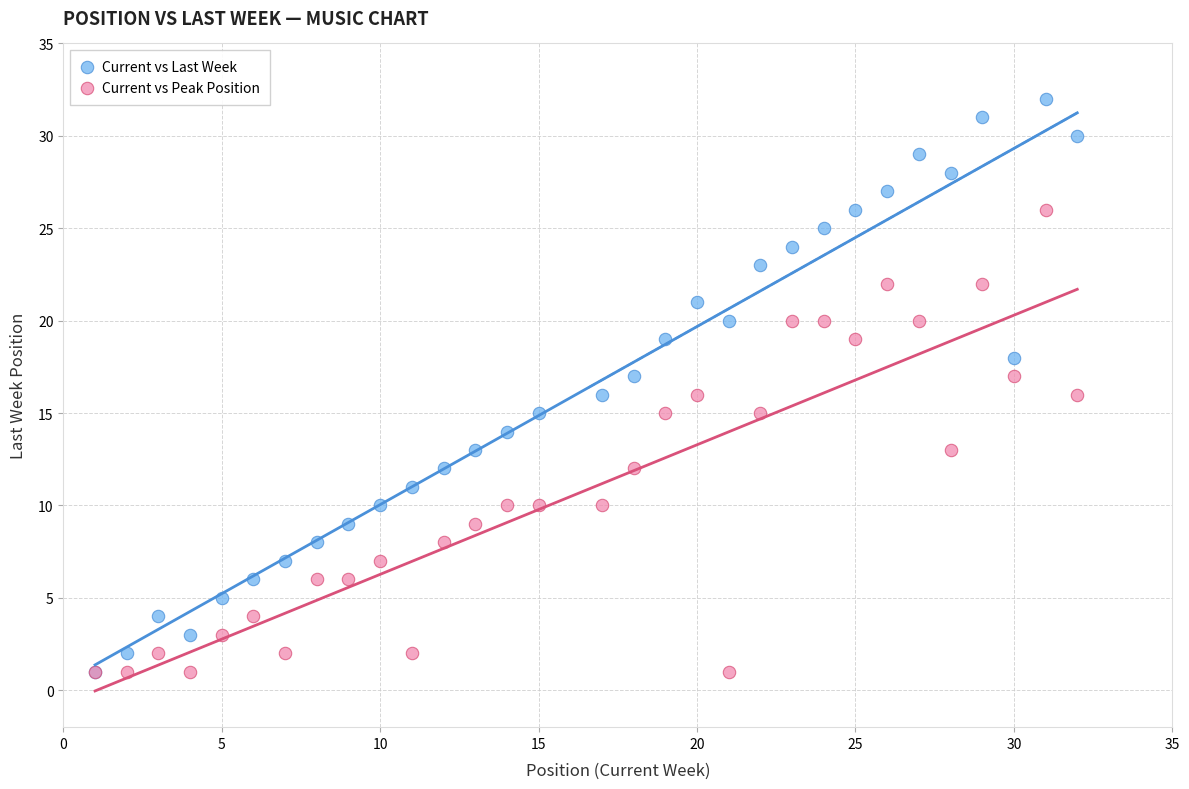

What are all the series names shown in the legend?

Current vs Last Week, Current vs Peak Position